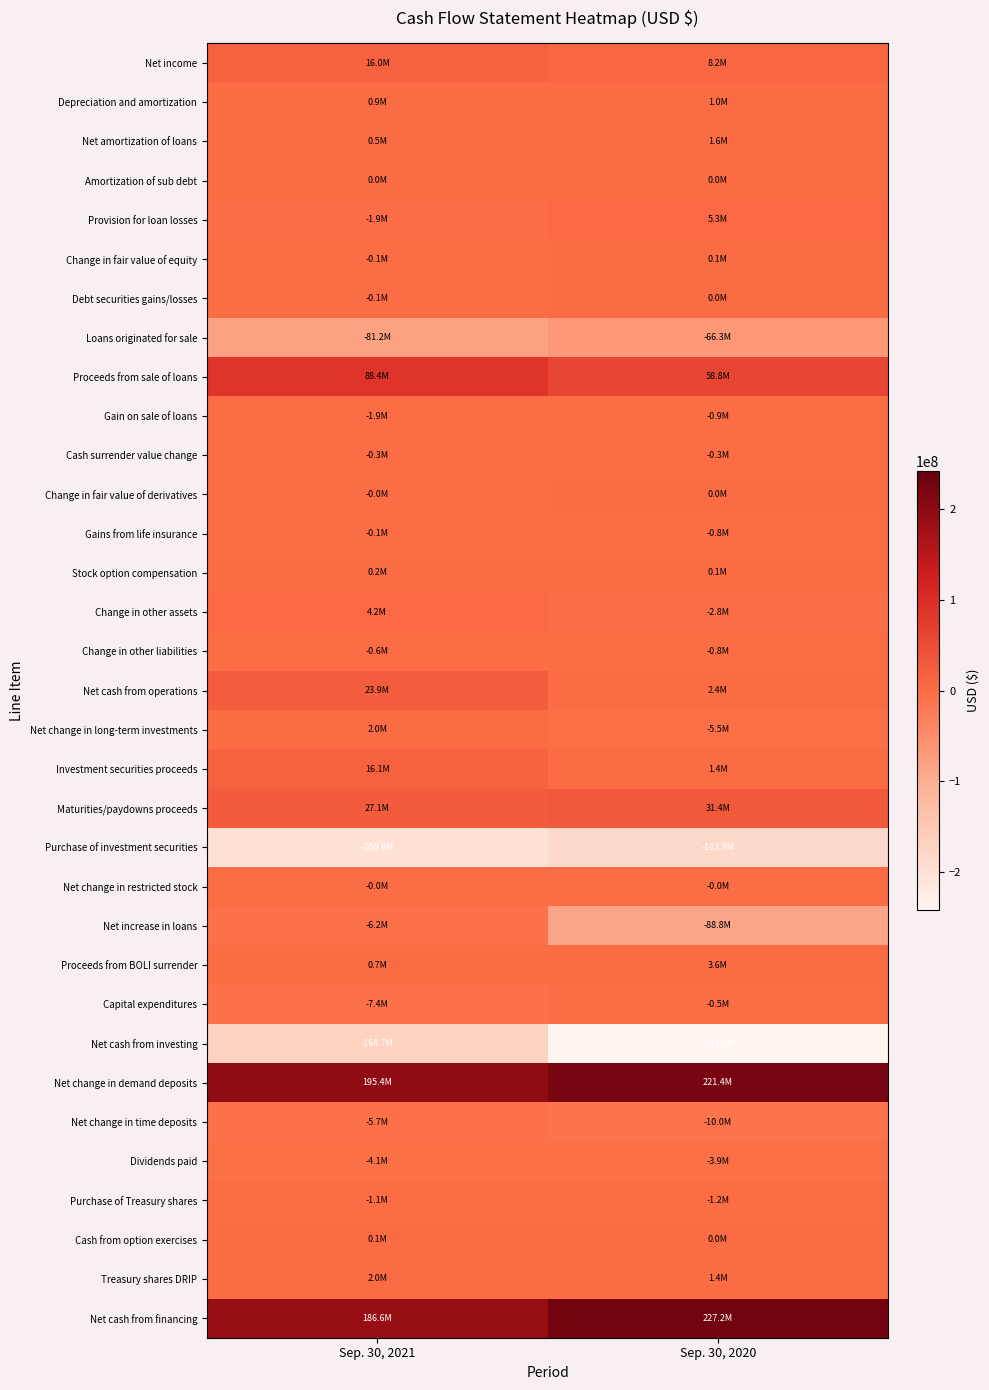

What is the total value across all series at Sep. 30, 2020?

-43765000